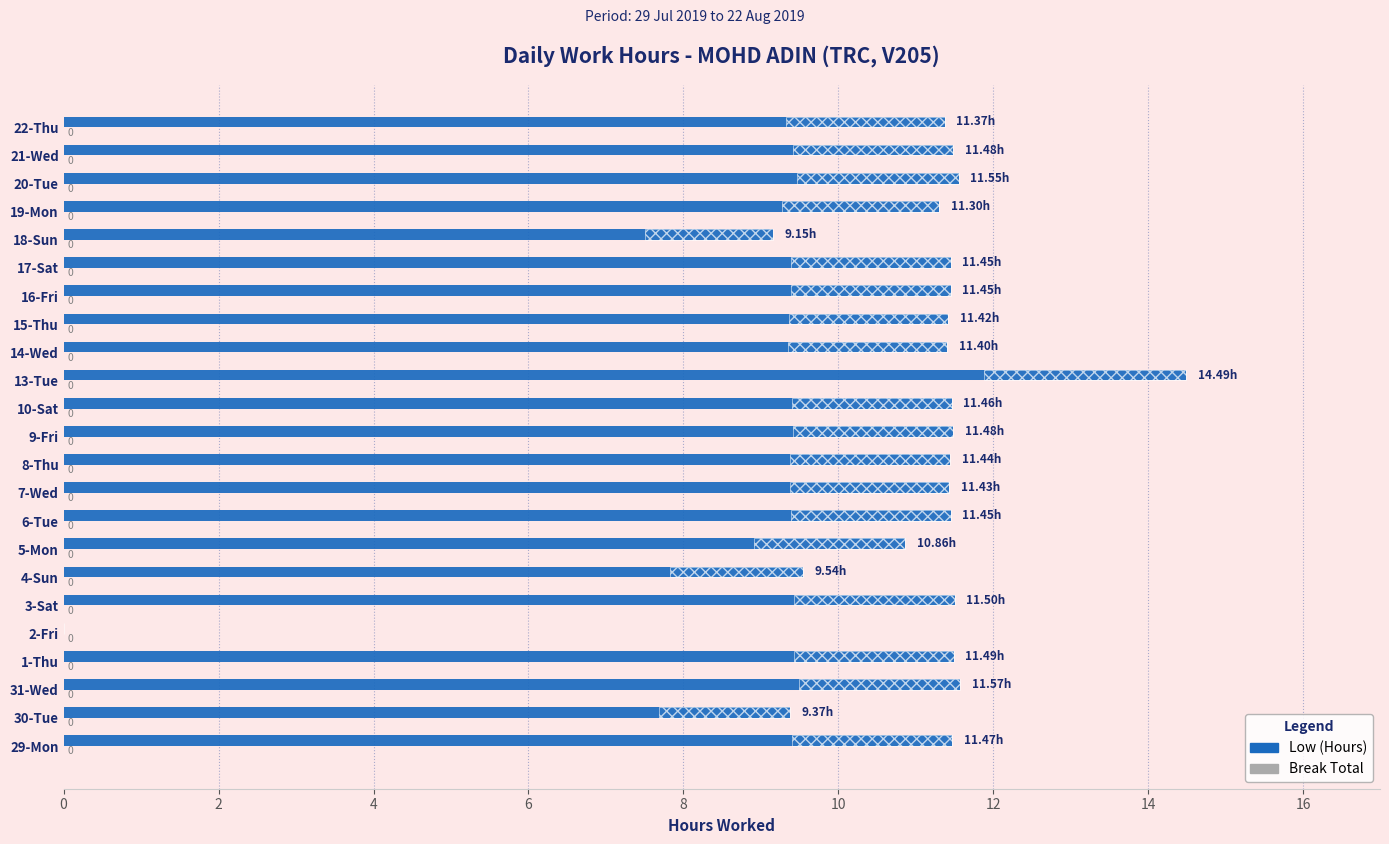

What is the label of the 21st bar from the left?

20